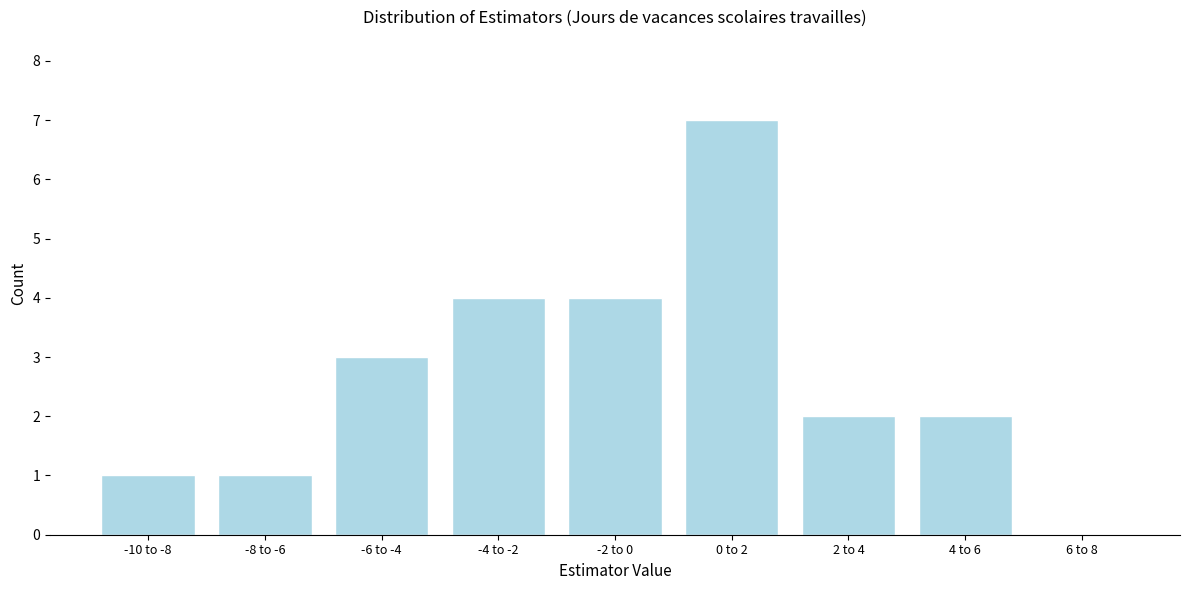

Reading left to right, list all the values displayed in this chart.

-10 to -8=1	-8 to -6=1	-6 to -4=3	-4 to -2=4	-2 to 0=4	0 to 2=7	2 to 4=2	4 to 6=2	6 to 8=0